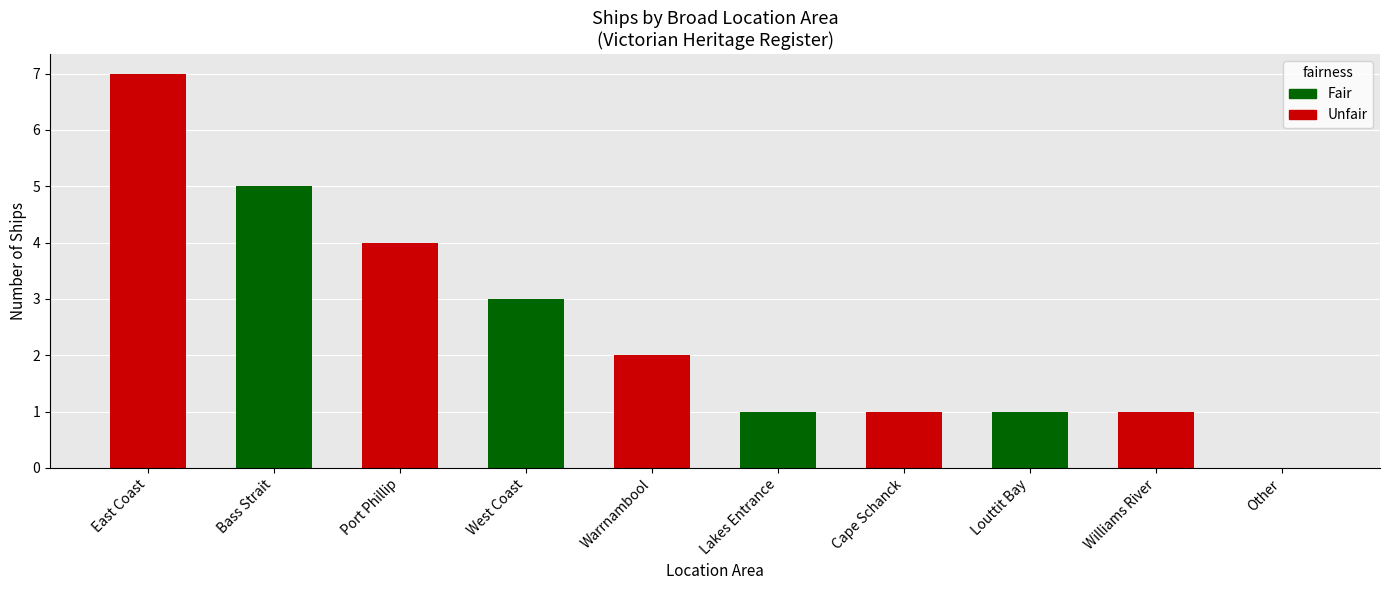

Are the bars horizontal?

No